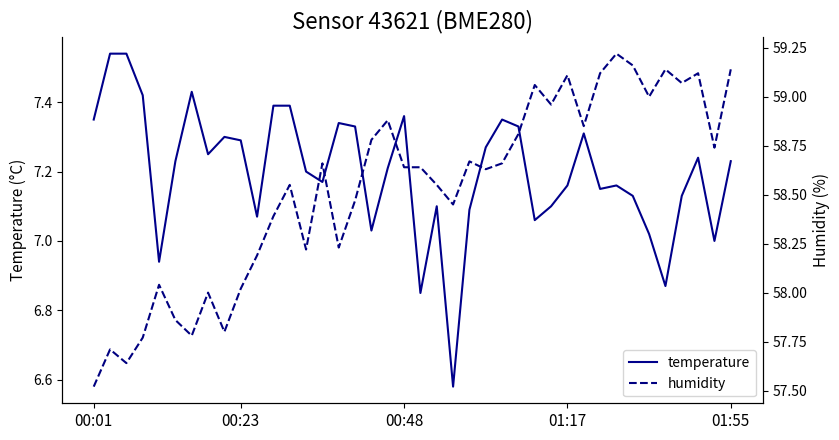

At which category is the sum across all series the highest?

32